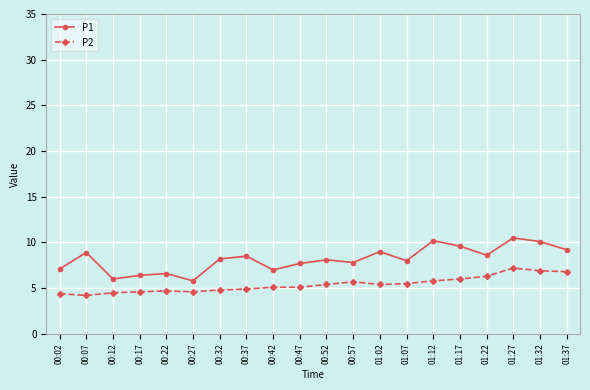

How many lines are shown in the chart?

2